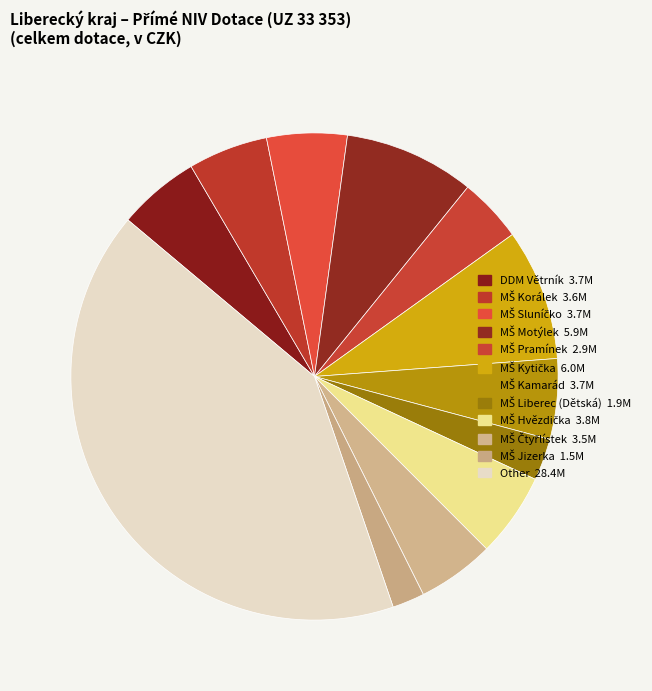

How many segments does this pie chart have?

12